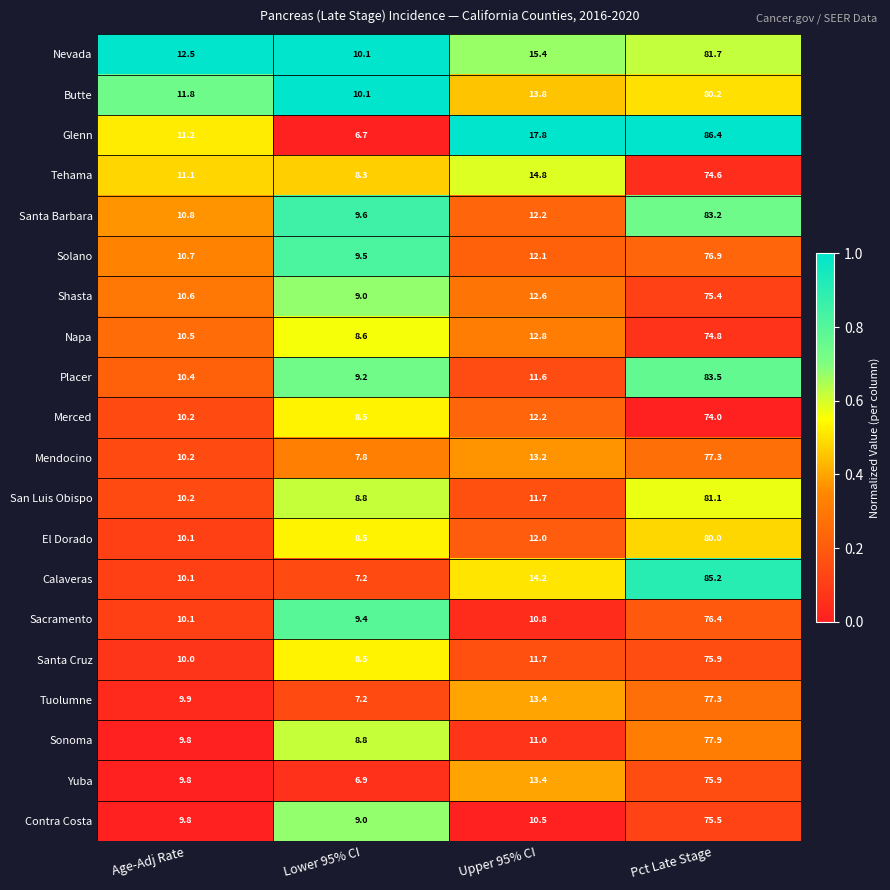

Where is Merced nearest to the value 41?

Upper 95% CI